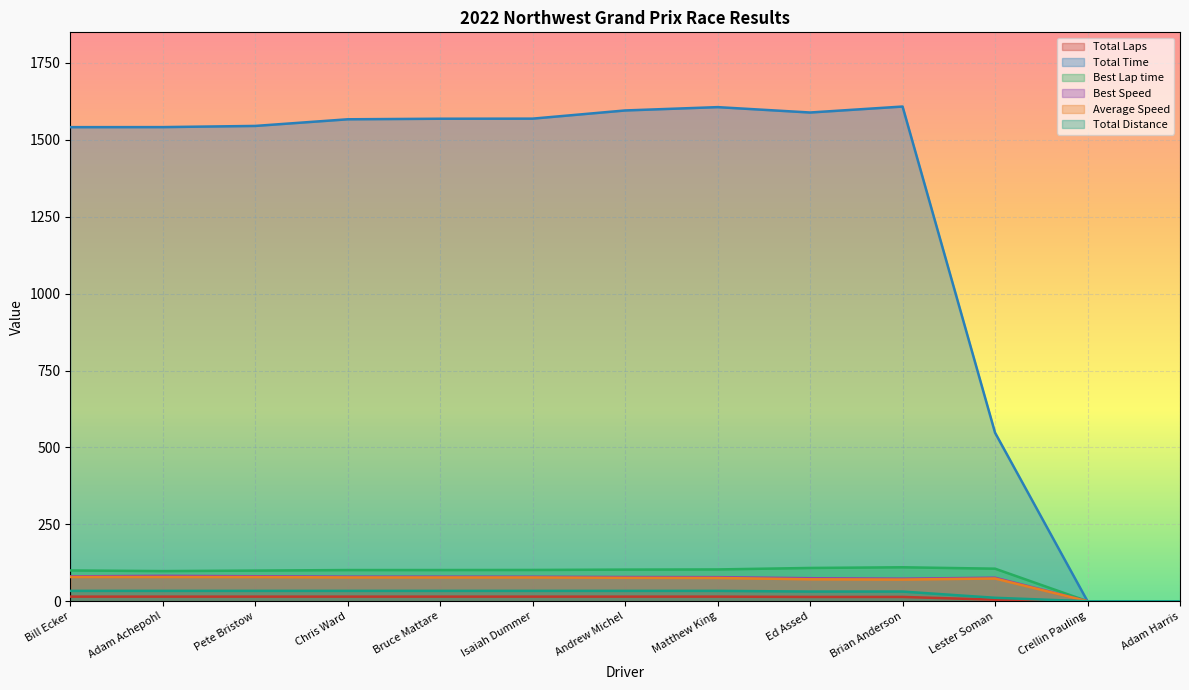

True or false: Best Lap time and Total Laps intersect in this chart.

False